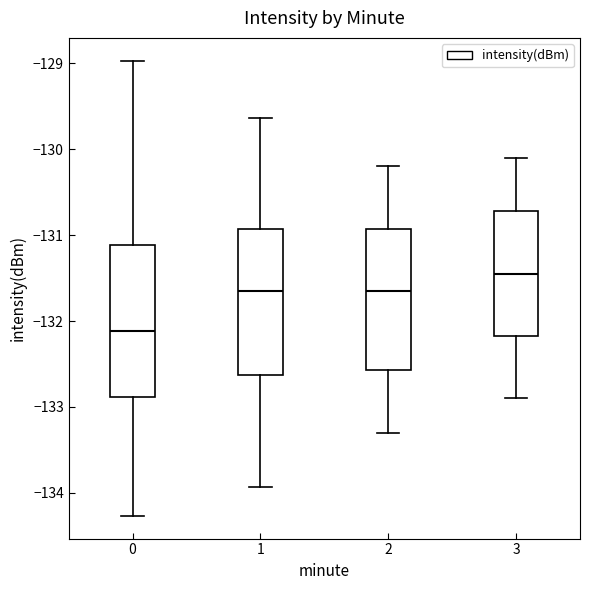

Reading left to right, read every box against the y-axis: the position of its median line, the range the box covers, and the ends of its whiskers. The values are not printed on the chart, so give them approximately, as read against the axis.

0: median -132.1, box -132.9 to -131.1, whiskers -134.3 to -129.0
1: median -131.6, box -132.6 to -130.9, whiskers -133.9 to -129.6
2: median -131.6, box -132.6 to -130.9, whiskers -133.3 to -130.2
3: median -131.4, box -132.2 to -130.7, whiskers -132.9 to -130.1